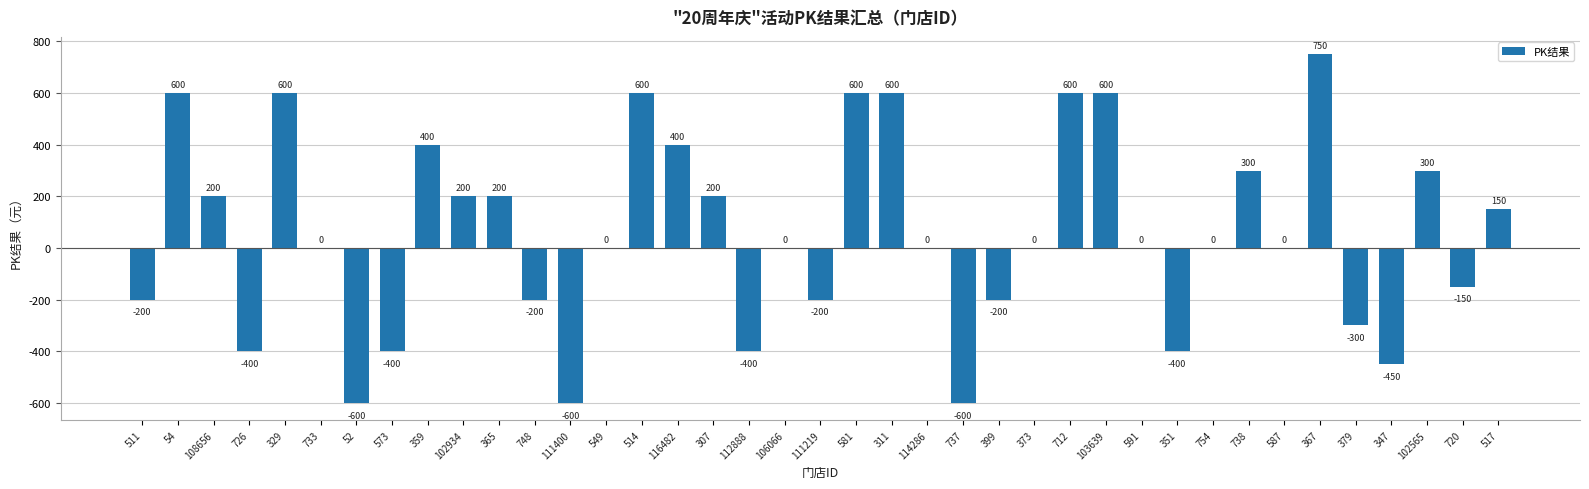

How many series are shown in this chart?

1